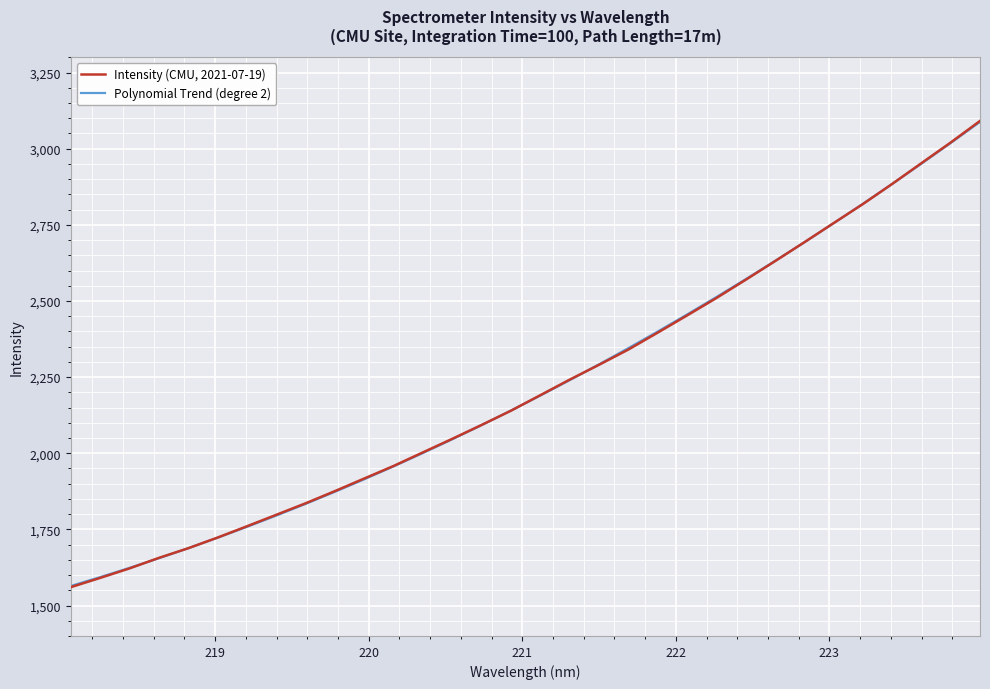

Which series has the largest range (max minus min)?

Intensity (CMU, 2021-07-19)